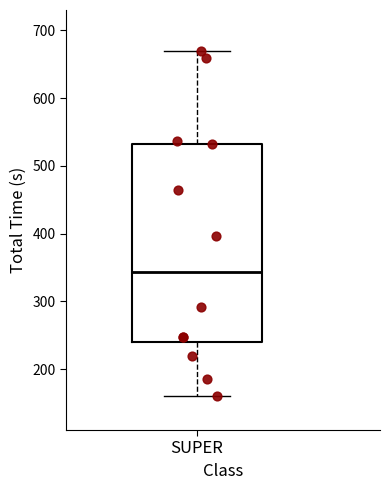

Where does the upper whisker of the box for SUPER end on the y-axis? The values are not printed on the chart, so give them approximately, as read against the axis.

670